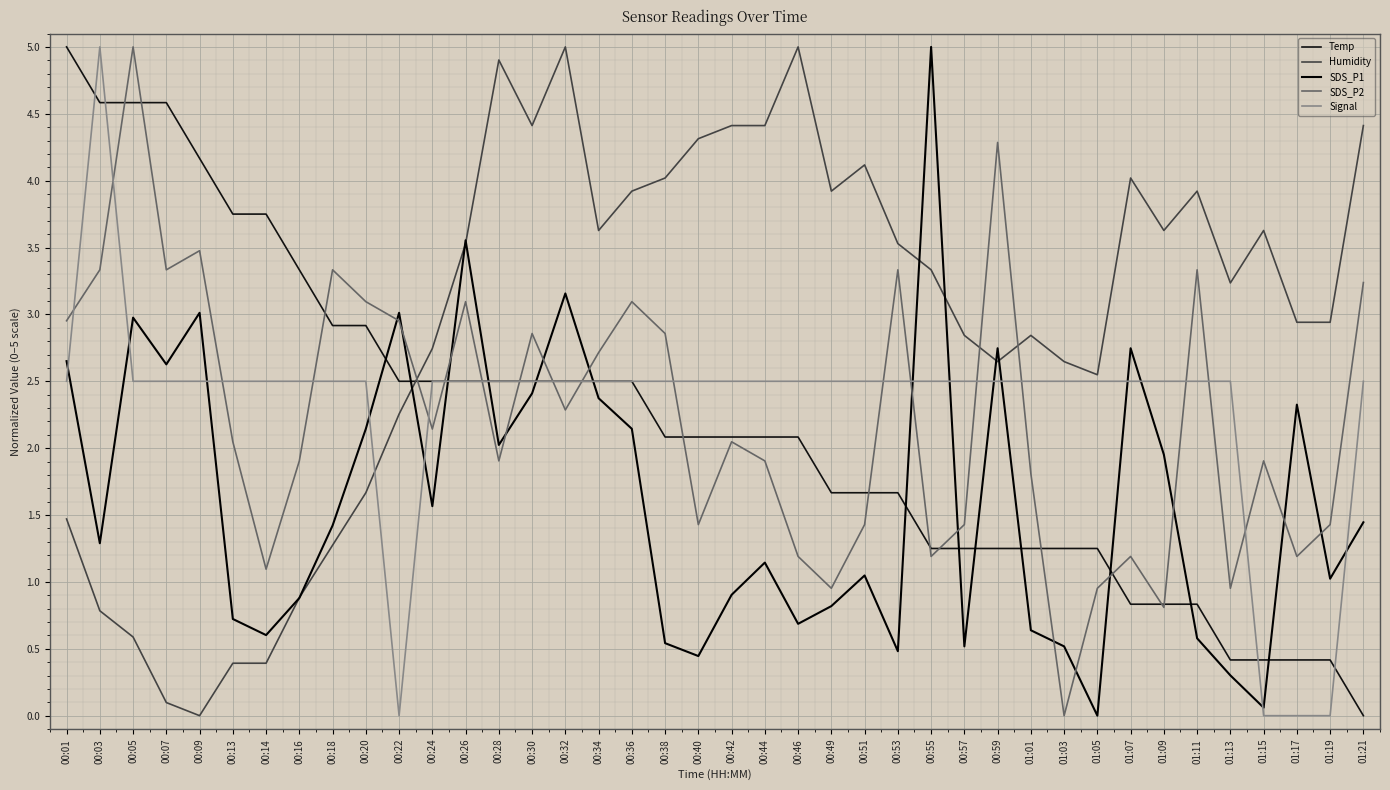

Does the chart display data point markers on the line(s)?

No